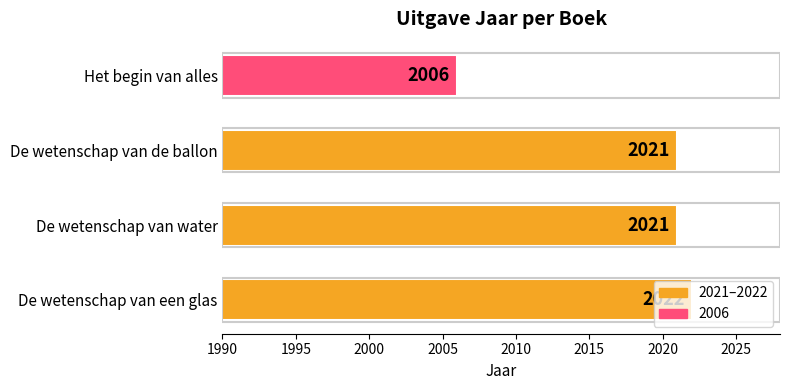

What is the change in value from De wetenschap van water to Het begin van alles?

-15